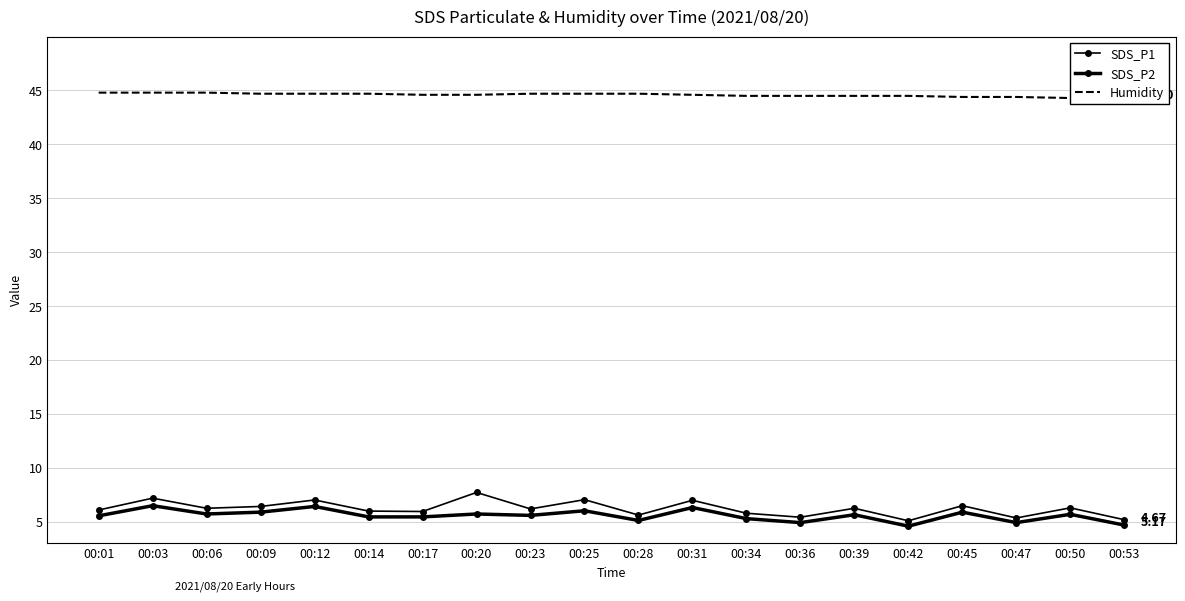

What is the smallest value displayed?

4.6